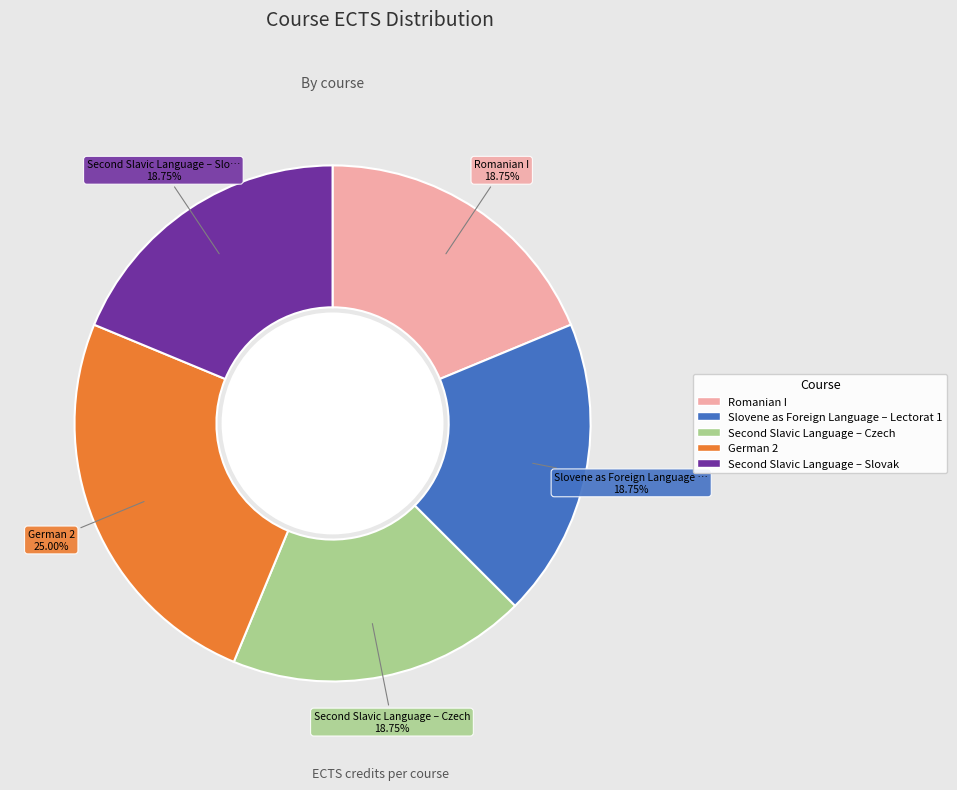

To the nearest percent, what percentage of the pie is Slovene as Foreign Language – Lectorat 1?

19%